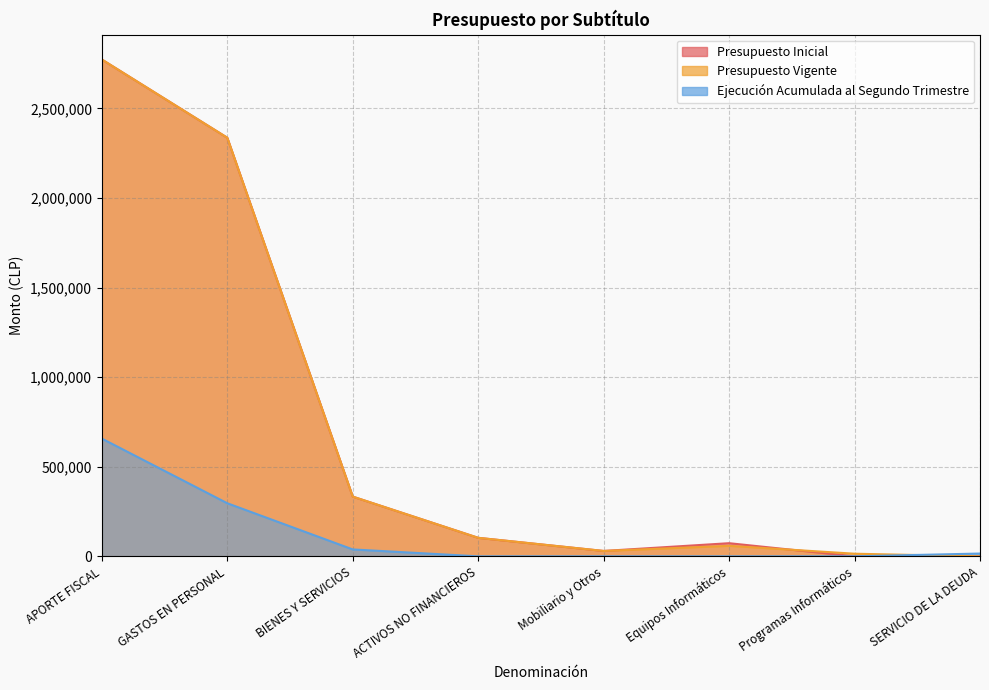

What is the total value across all series at Equipos Informáticos?

131984